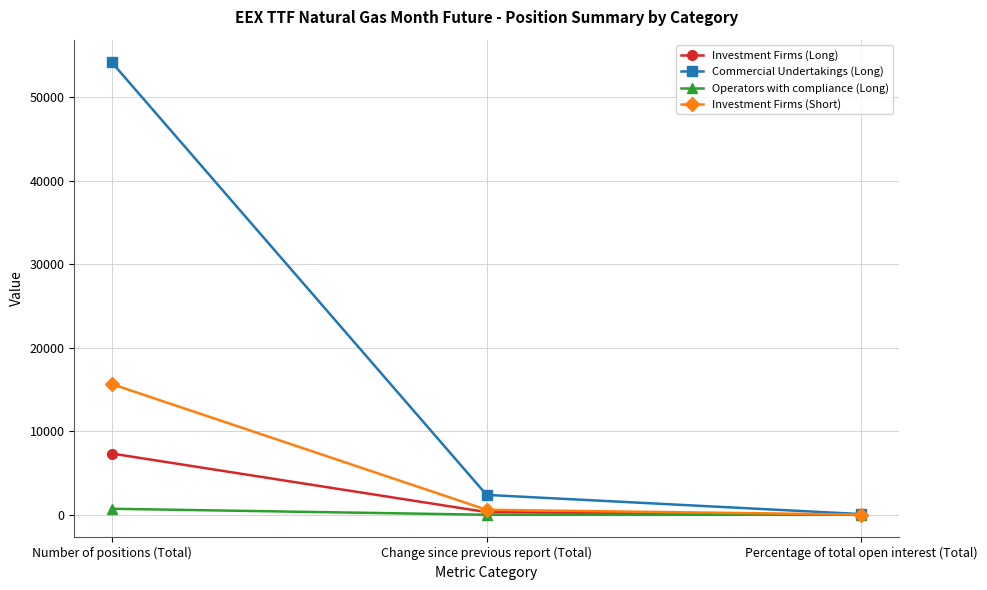

The Investment Firms (Long) series shows 7336.0 at Number of positions (Total). True or false?

True